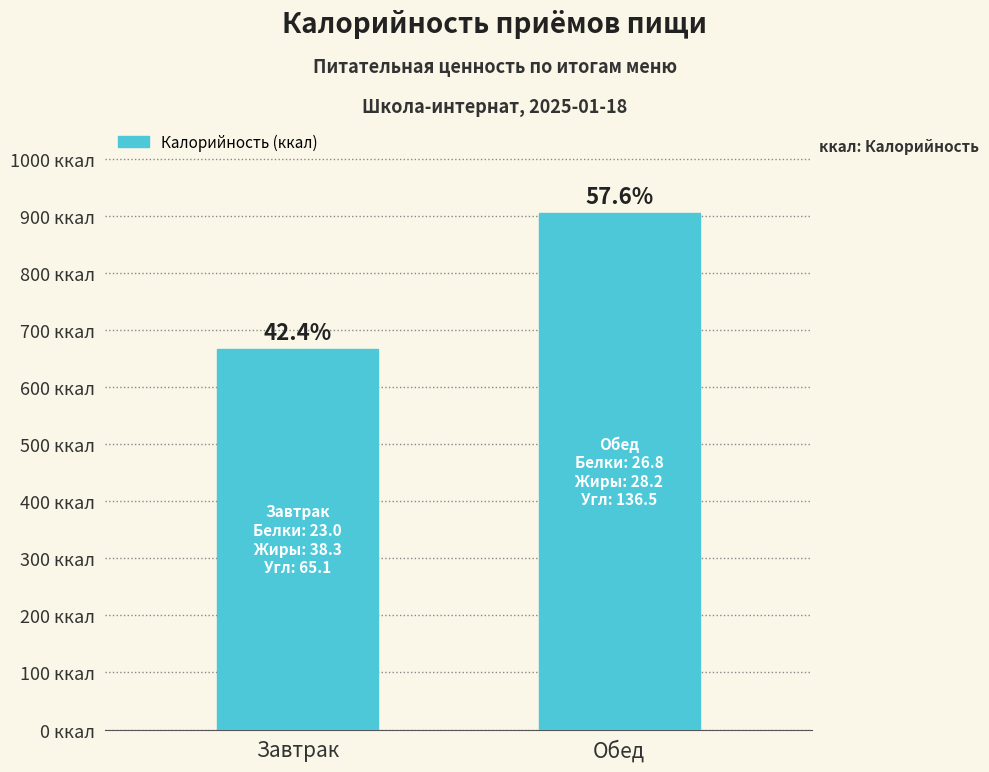

How many distinct data groups are displayed?

1